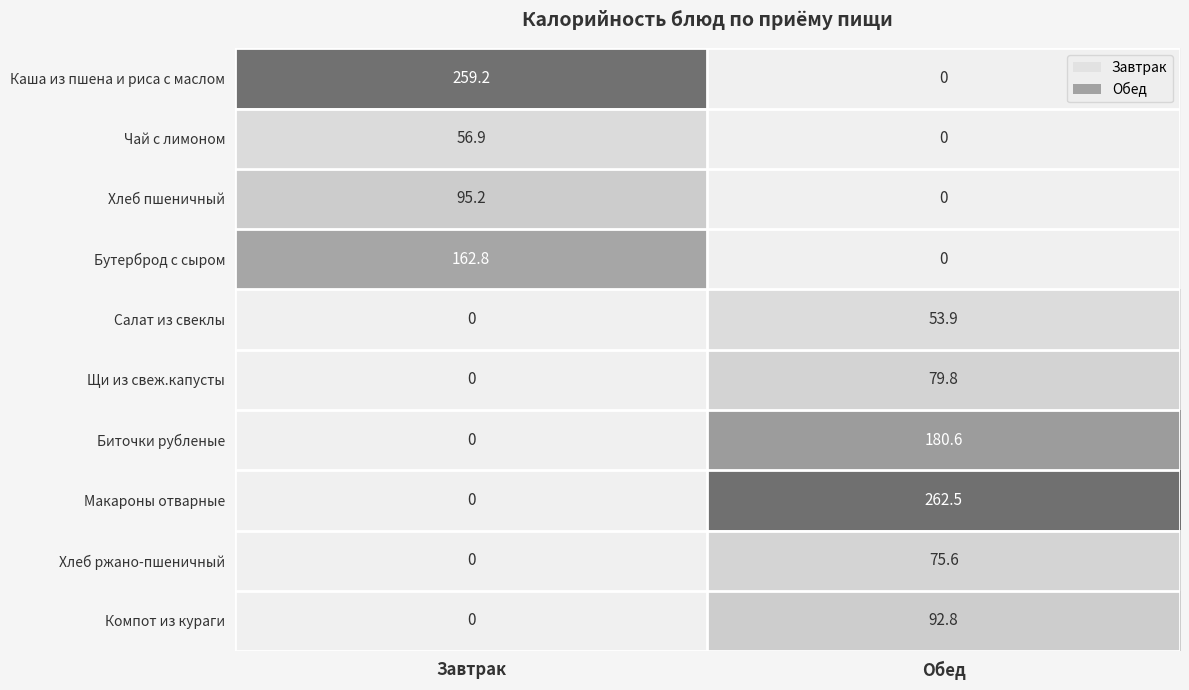

Which series has the largest range (max minus min)?

Макароны отварные